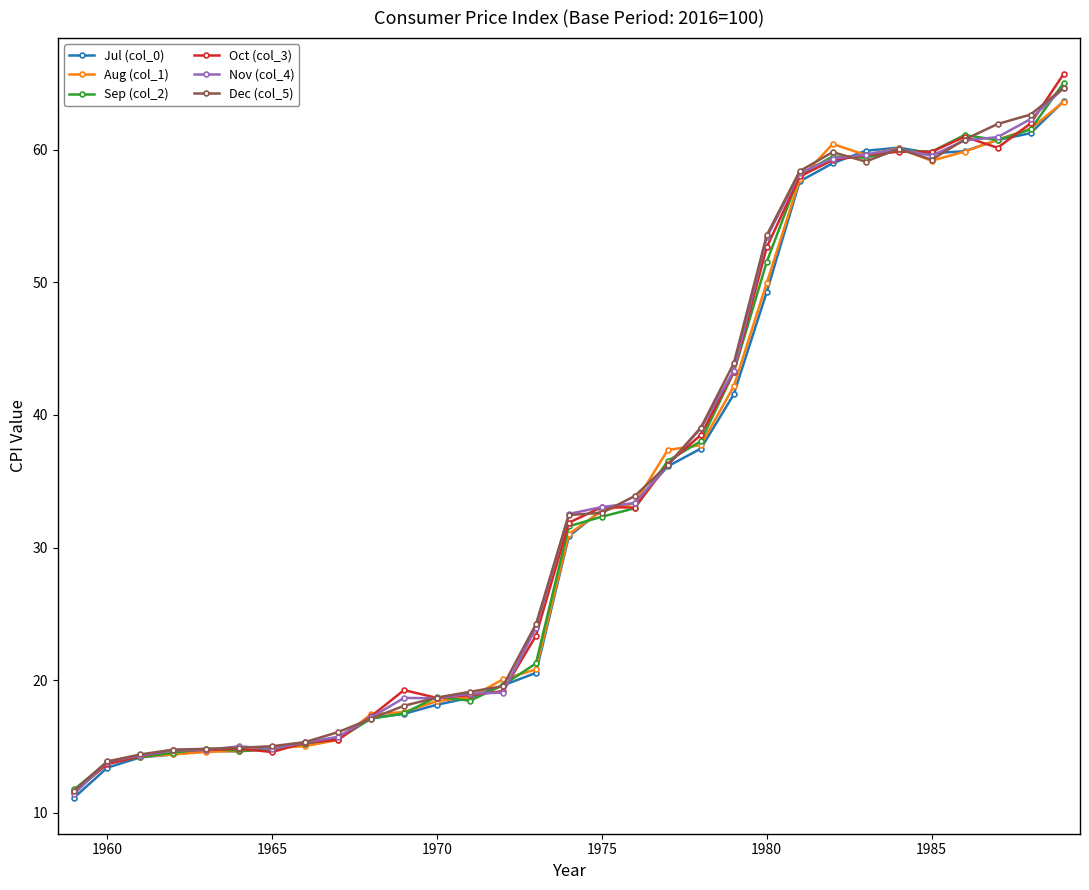

Which series has the widest spread of values?

Oct (col_3)